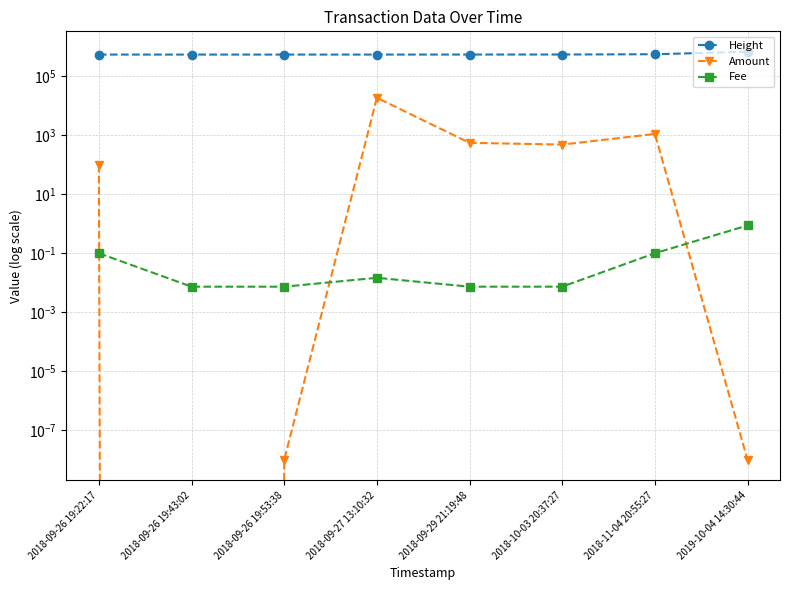

How many values in the Height series exceed 539667?

3